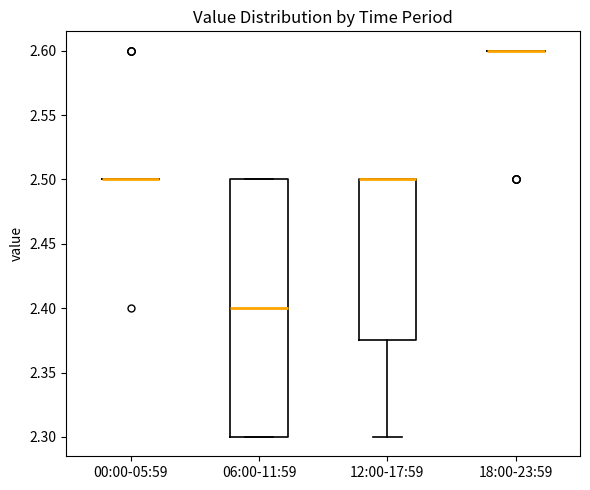

Comparing the boxes themselves (not the whiskers), which one is the tallest?

06:00-11:59